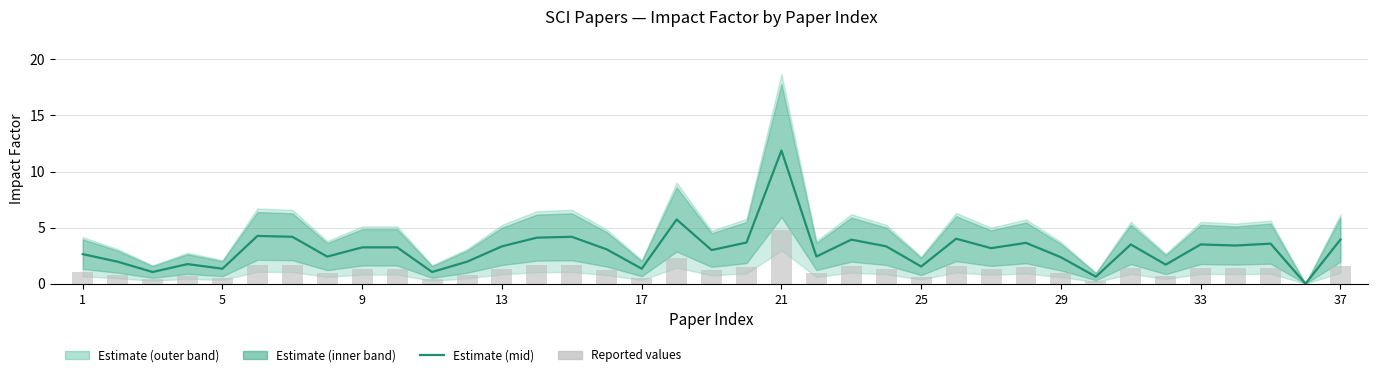

Which series changed the most between 24 and 31?

Estimate (mid)